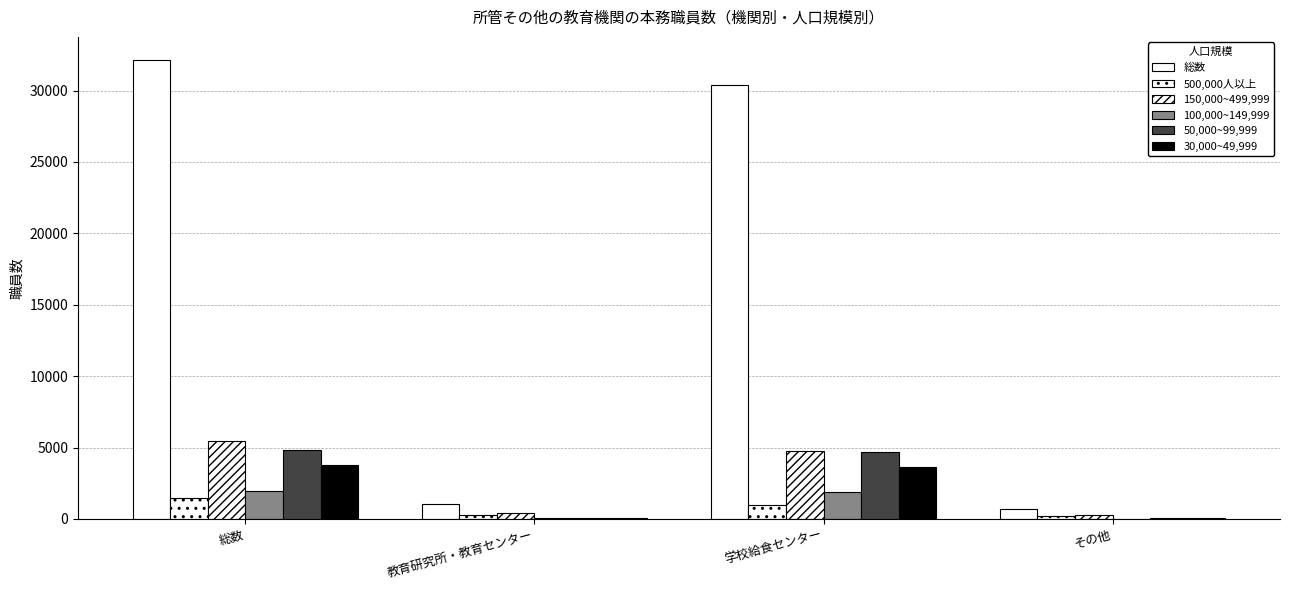

At which category is the sum across all series the highest?

総数